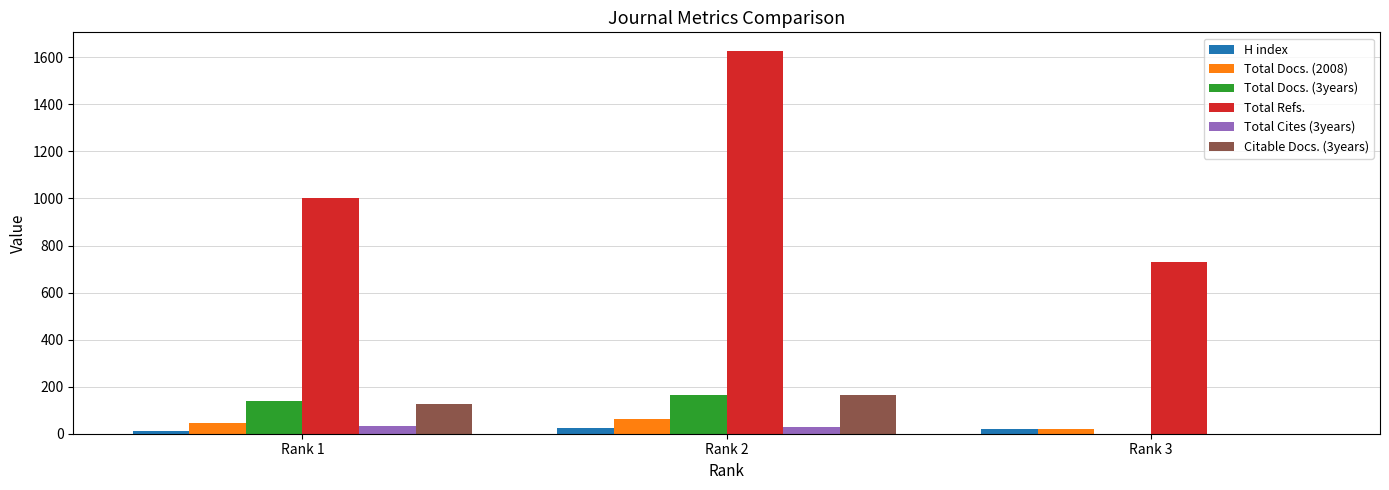

The value of Total Docs. (3years) at Rank 2 is 226. True or false?

False